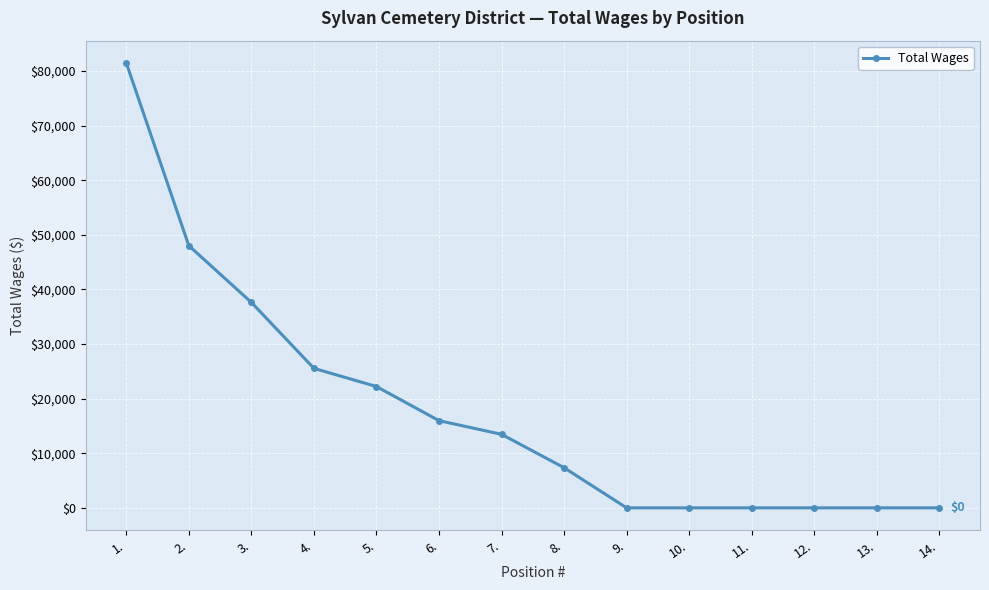

The value at 13. is 0. True or false?

True